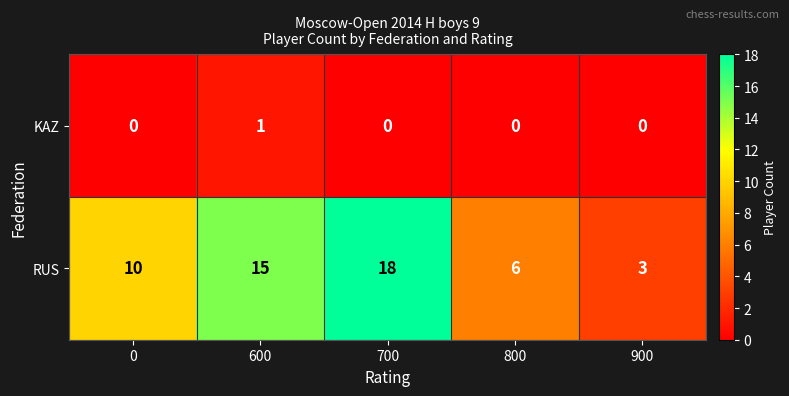

What is the sum of all RUS values?

52